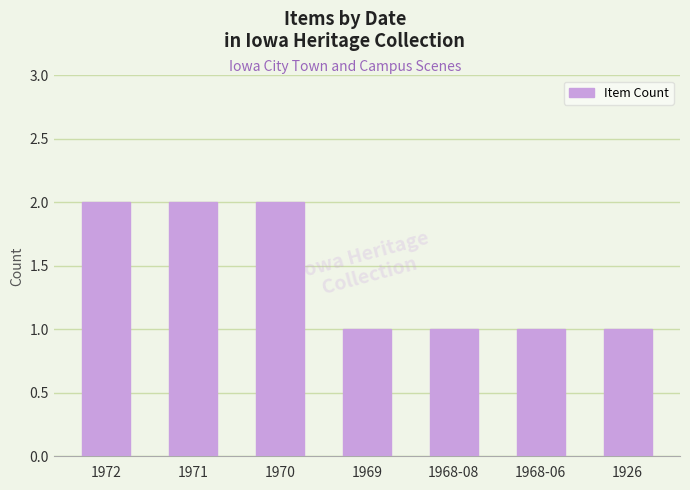

Approximately how many times larger is the value at 1971 compared to 1926?

2.0